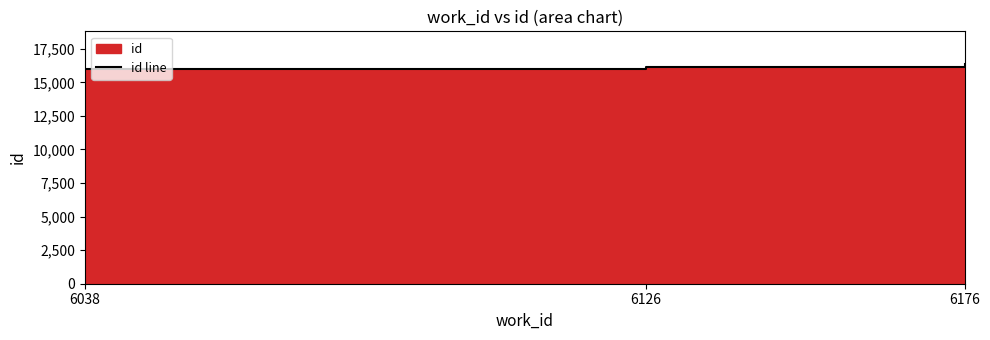

What is the change in value from 6038 to 6126?

+149